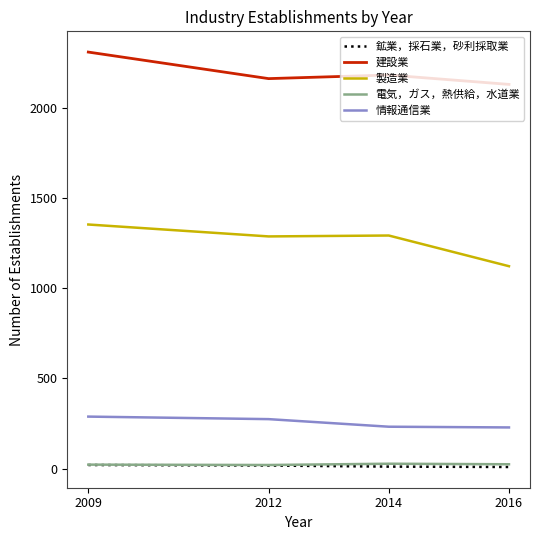

The 建設業 series shows 2128 at 2016. True or false?

True